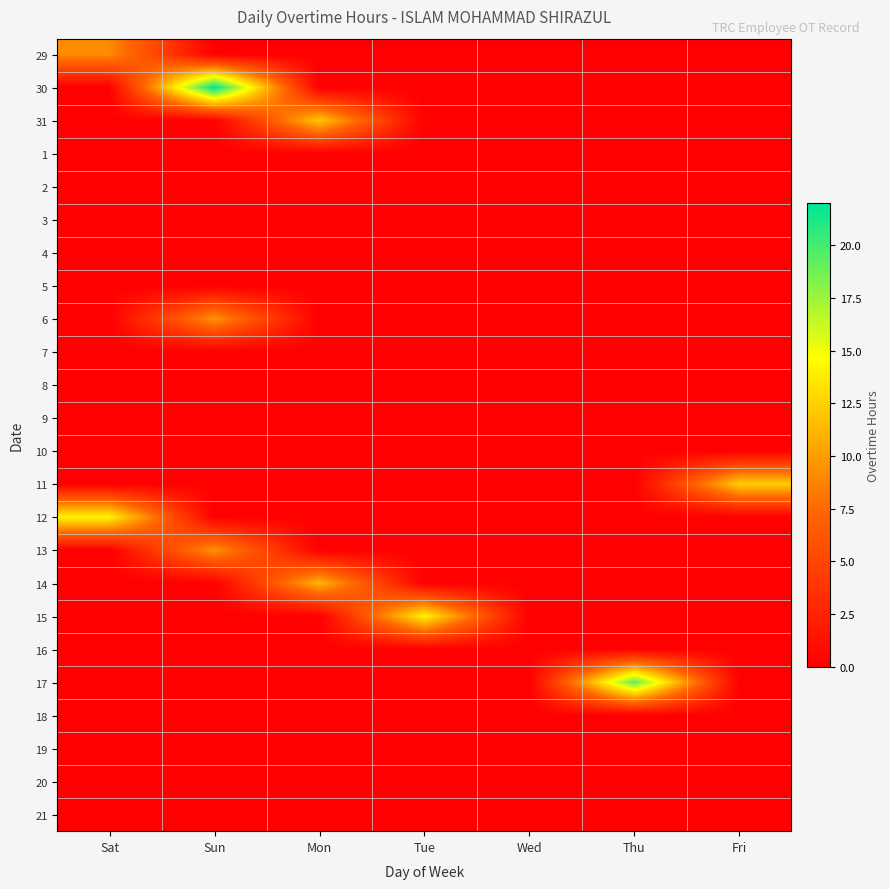

Reading right to left, what are all the values shown in this chart?

29: Fri=0.0	Thu=0.0	Wed=0.0	Tue=0.0	Mon=0.0	Sun=0.0	Sat=9.1
30: Fri=0.0	Thu=0.0	Wed=0.0	Tue=0.0	Mon=0.0	Sun=22.1	Sat=0.0
31: Fri=0.0	Thu=0.0	Wed=0.0	Tue=0.0	Mon=12.0	Sun=0.0	Sat=0.0
1: Fri=0.0	Thu=0.0	Wed=0.0	Tue=0.0	Mon=0.0	Sun=0.0	Sat=0.0
2: Fri=0.0	Thu=0.0	Wed=0.0	Tue=0.0	Mon=0.0	Sun=0.0	Sat=0.0
3: Fri=0.0	Thu=0.0	Wed=0.0	Tue=0.0	Mon=0.0	Sun=0.0	Sat=0.0
4: Fri=0.0	Thu=0.0	Wed=0.0	Tue=0.0	Mon=0.0	Sun=0.0	Sat=0.0
5: Fri=0.0	Thu=0.0	Wed=0.0	Tue=0.0	Mon=0.0	Sun=0.0	Sat=0.0
6: Fri=0.0	Thu=0.0	Wed=0.0	Tue=0.0	Mon=0.0	Sun=9.6	Sat=0.0
7: Fri=0.0	Thu=0.0	Wed=0.0	Tue=0.0	Mon=0.0	Sun=0.0	Sat=0.0
8: Fri=0.0	Thu=0.0	Wed=0.0	Tue=0.0	Mon=0.0	Sun=0.0	Sat=0.0
9: Fri=0.0	Thu=0.0	Wed=0.0	Tue=0.0	Mon=0.0	Sun=0.0	Sat=0.0
10: Fri=0.0	Thu=0.0	Wed=0.0	Tue=0.0	Mon=0.0	Sun=0.0	Sat=0.0
11: Fri=12.3	Thu=0.0	Wed=0.0	Tue=0.0	Mon=0.0	Sun=0.0	Sat=0.0
12: Fri=0.0	Thu=0.0	Wed=0.0	Tue=0.0	Mon=0.0	Sun=0.0	Sat=14.2
13: Fri=0.0	Thu=0.0	Wed=0.0	Tue=0.0	Mon=0.0	Sun=9.5	Sat=0.0
14: Fri=0.0	Thu=0.0	Wed=0.0	Tue=0.0	Mon=11.1	Sun=0.0	Sat=0.0
15: Fri=0.0	Thu=0.0	Wed=0.0	Tue=14.1	Mon=0.0	Sun=0.0	Sat=0.0
16: Fri=0.0	Thu=0.0	Wed=0.0	Tue=0.0	Mon=0.0	Sun=0.0	Sat=0.0
17: Fri=0.0	Thu=19.2	Wed=0.0	Tue=0.0	Mon=0.0	Sun=0.0	Sat=0.0
18: Fri=0.0	Thu=0.0	Wed=0.0	Tue=0.0	Mon=0.0	Sun=0.0	Sat=0.0
19: Fri=0.0	Thu=0.0	Wed=0.0	Tue=0.0	Mon=0.0	Sun=0.0	Sat=0.0
20: Fri=0.0	Thu=0.0	Wed=0.0	Tue=0.0	Mon=0.0	Sun=0.0	Sat=0.0
21: Fri=0.0	Thu=0.0	Wed=0.0	Tue=0.0	Mon=0.0	Sun=0.0	Sat=0.0